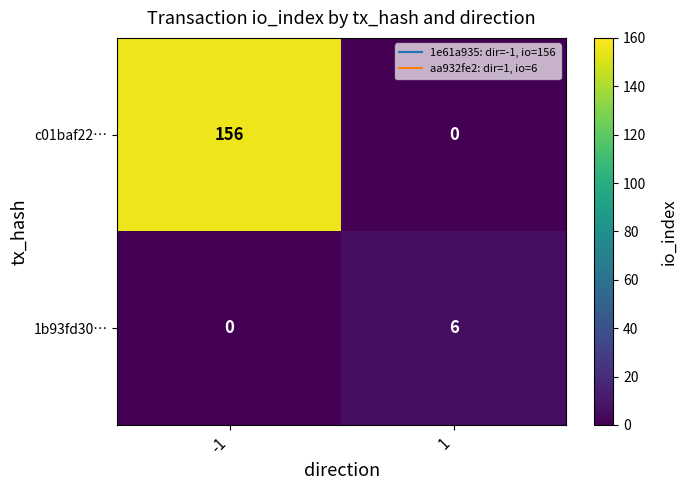

Is it true that c01baf22… equals 65 at -1?

False